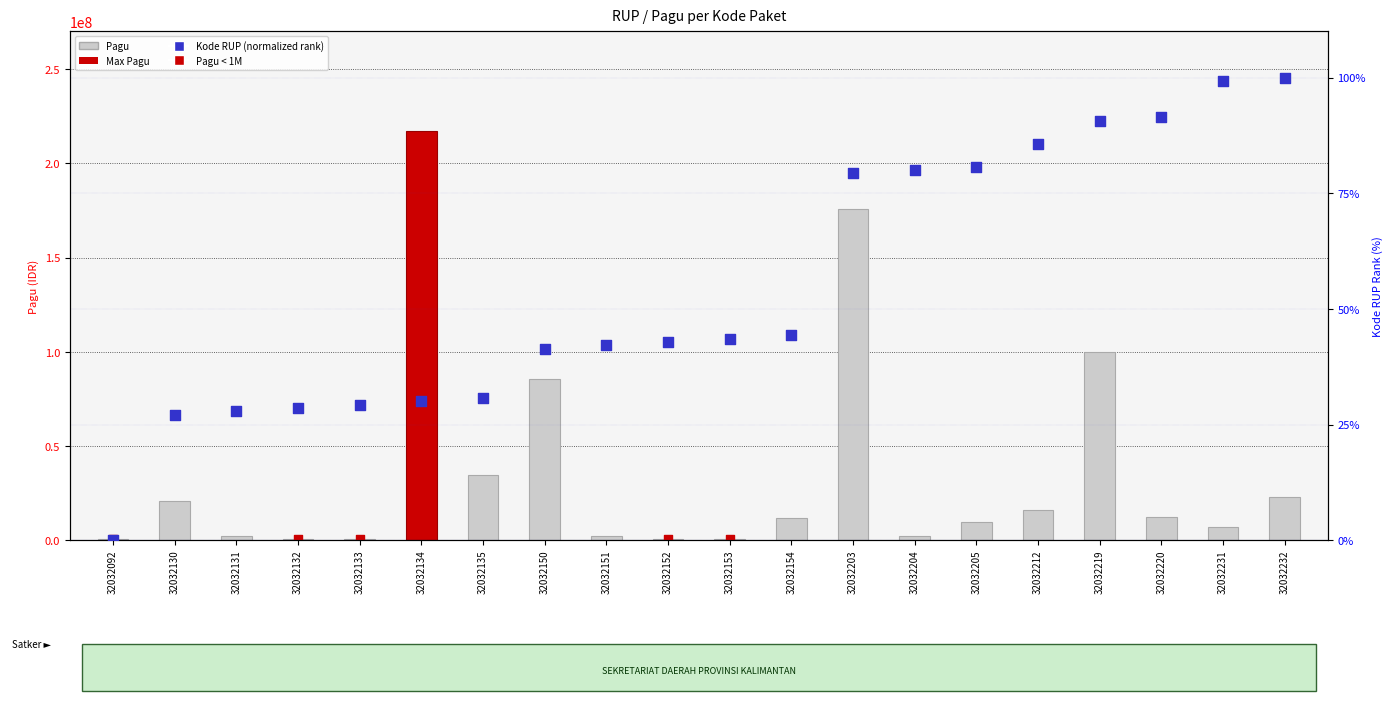

Which series has the largest total across all categories?

Pagu (Total)